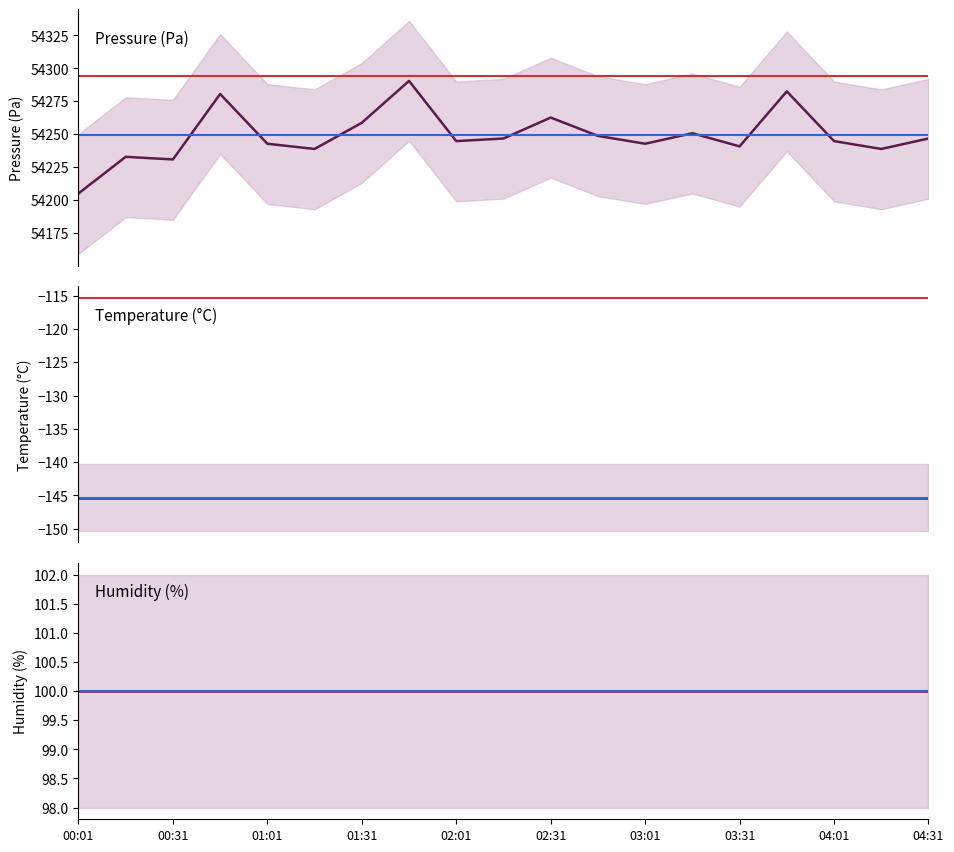

Which series has the largest range (max minus min)?

pressure